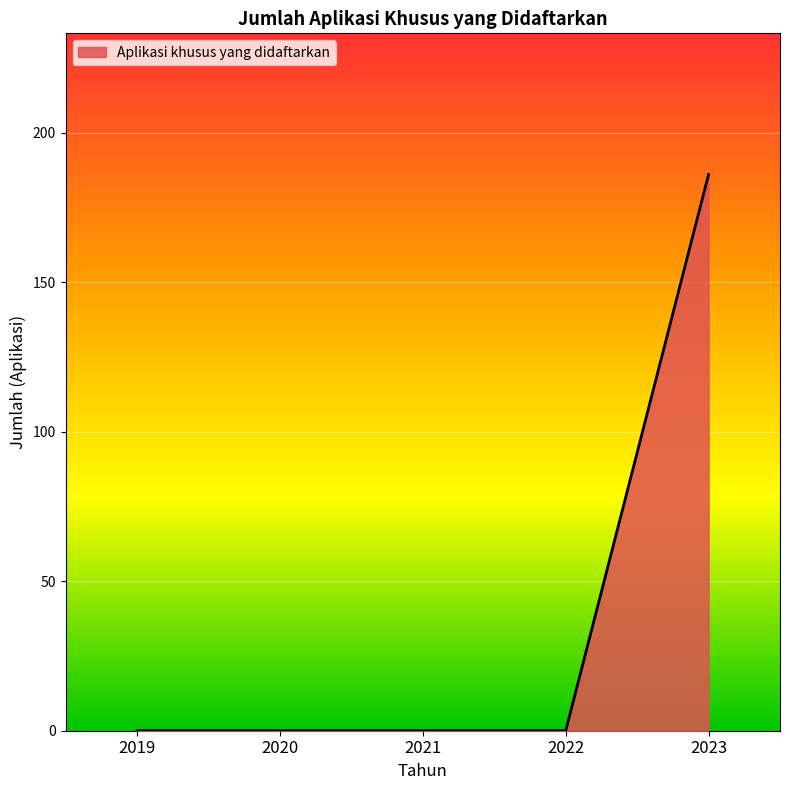

How many lines are shown in the chart?

1